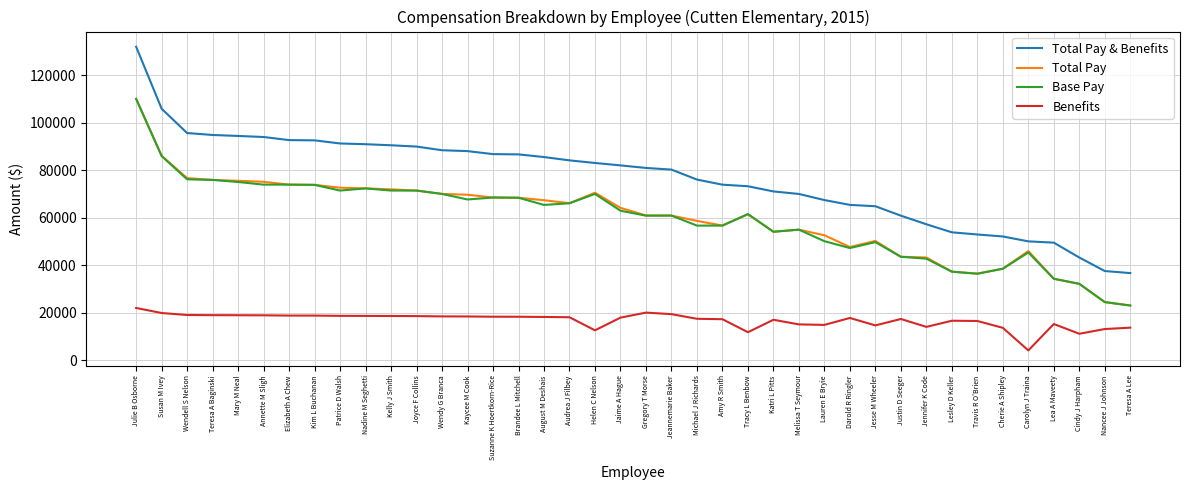

The value of Base Pay at Cindy J Harpham is 10613.9. True or false?

False